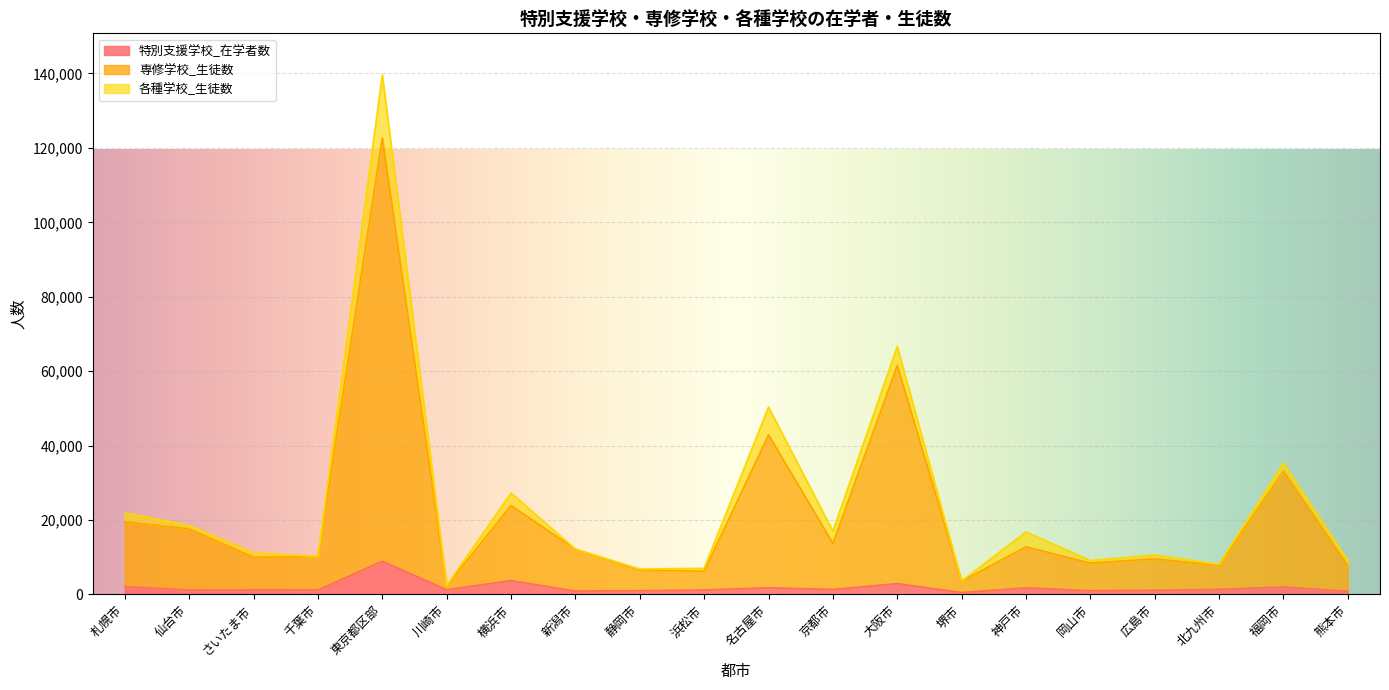

What is the highest value of the 特別支援学校_在学者数 series?

8907